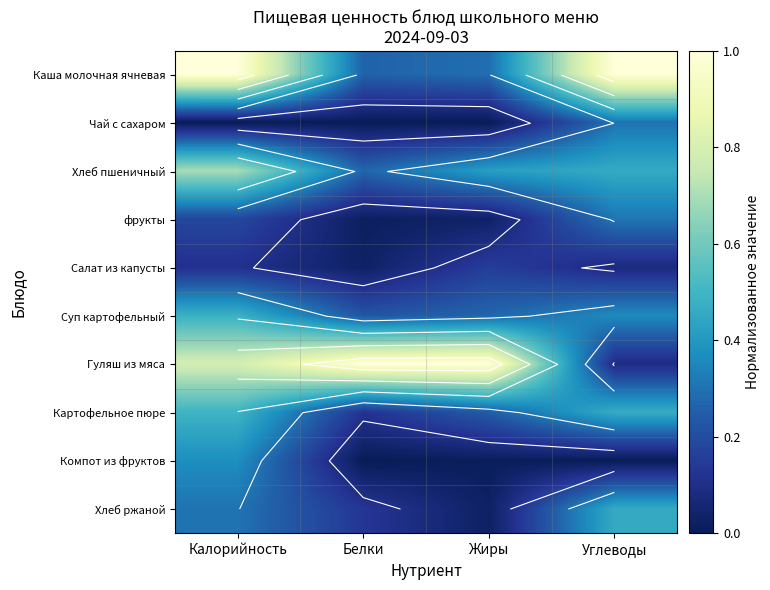

What is the sum of all Суп картофельный values?

1.3